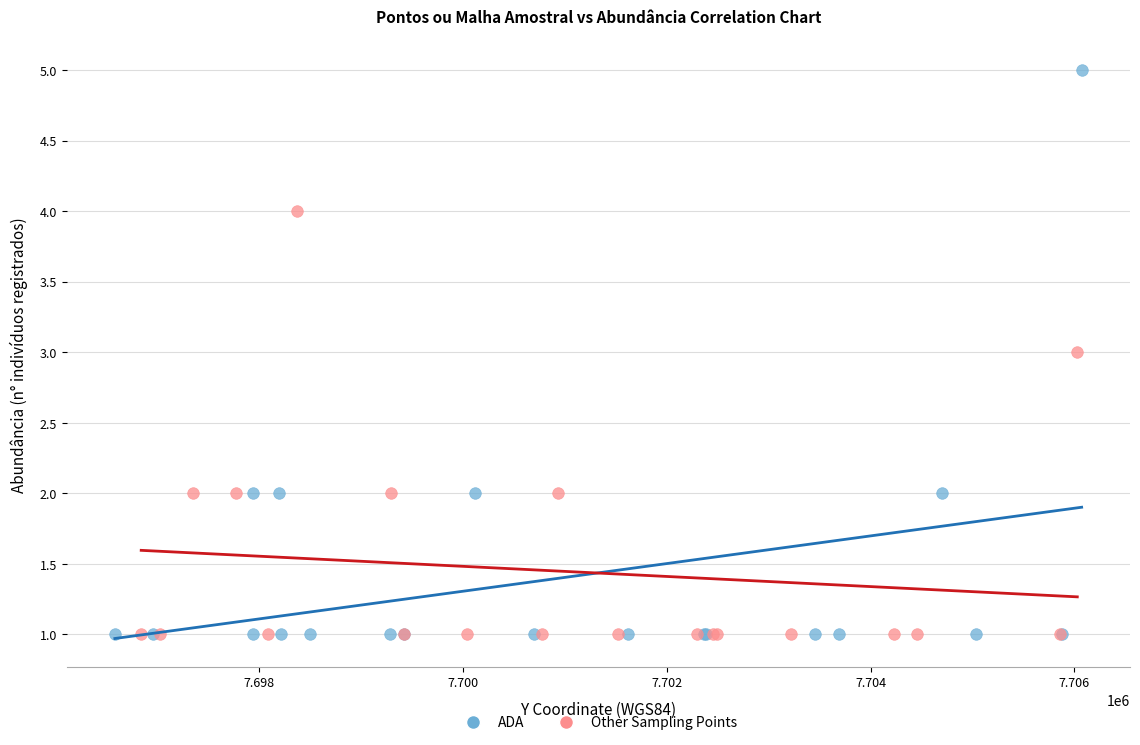

Which series has the largest Y range (max minus min)?

ADA